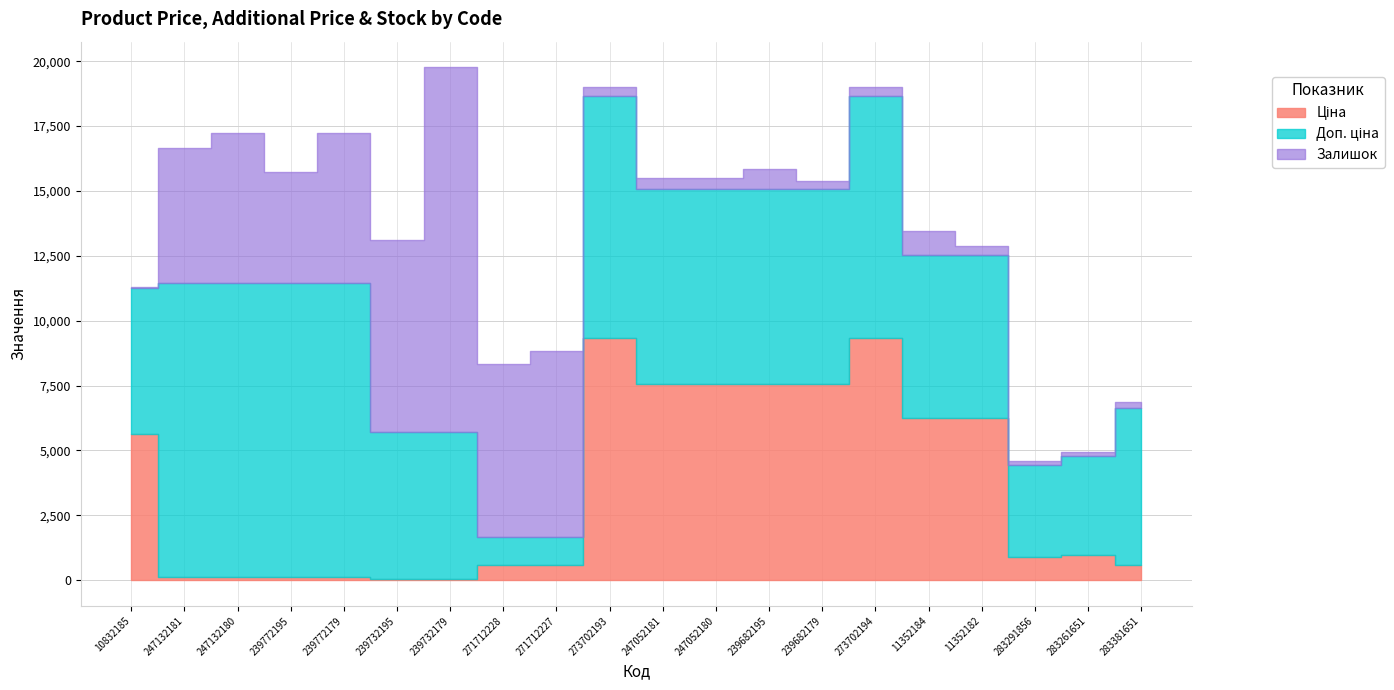

Between 239772179 and 11352182, which series saw the biggest shift?

Ціна